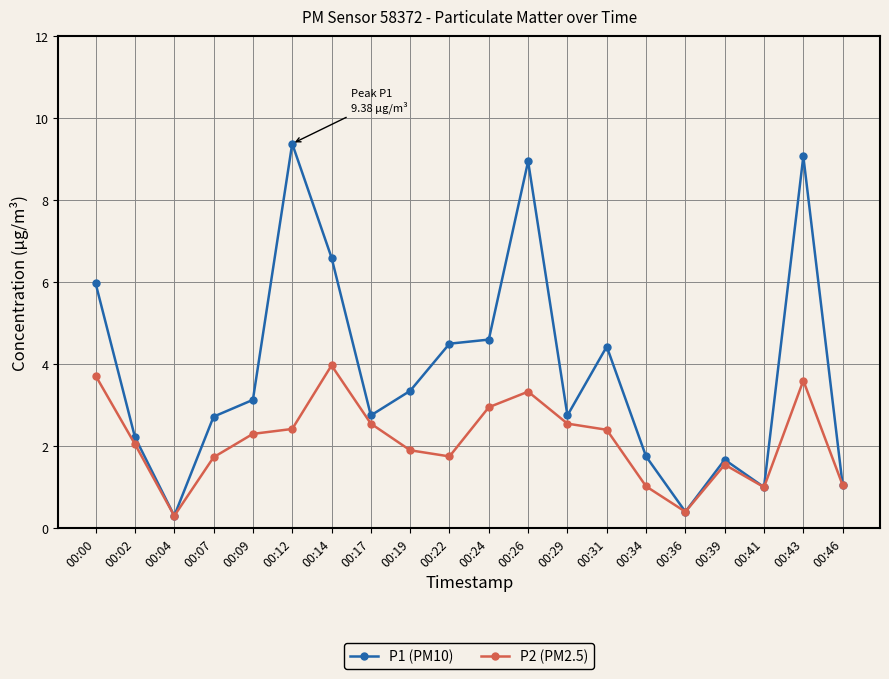

Which series has the widest spread of values?

P1 (PM10)